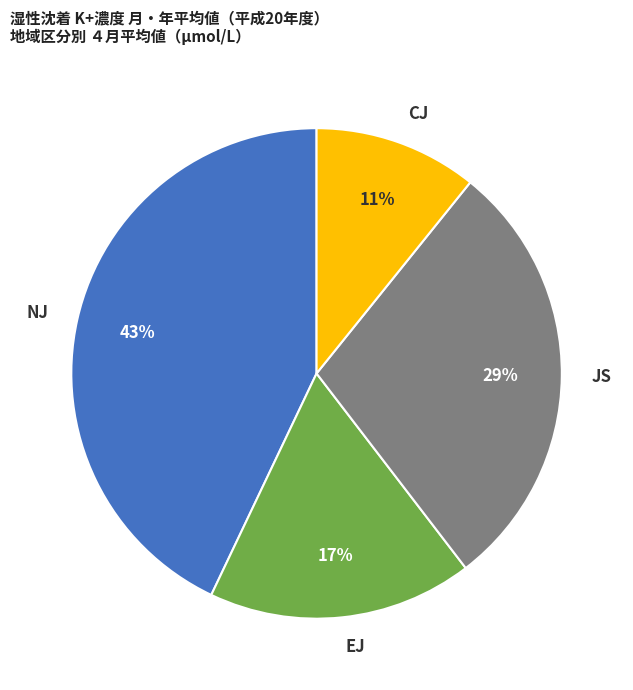

Does NJ account for over 50% of the chart?

No